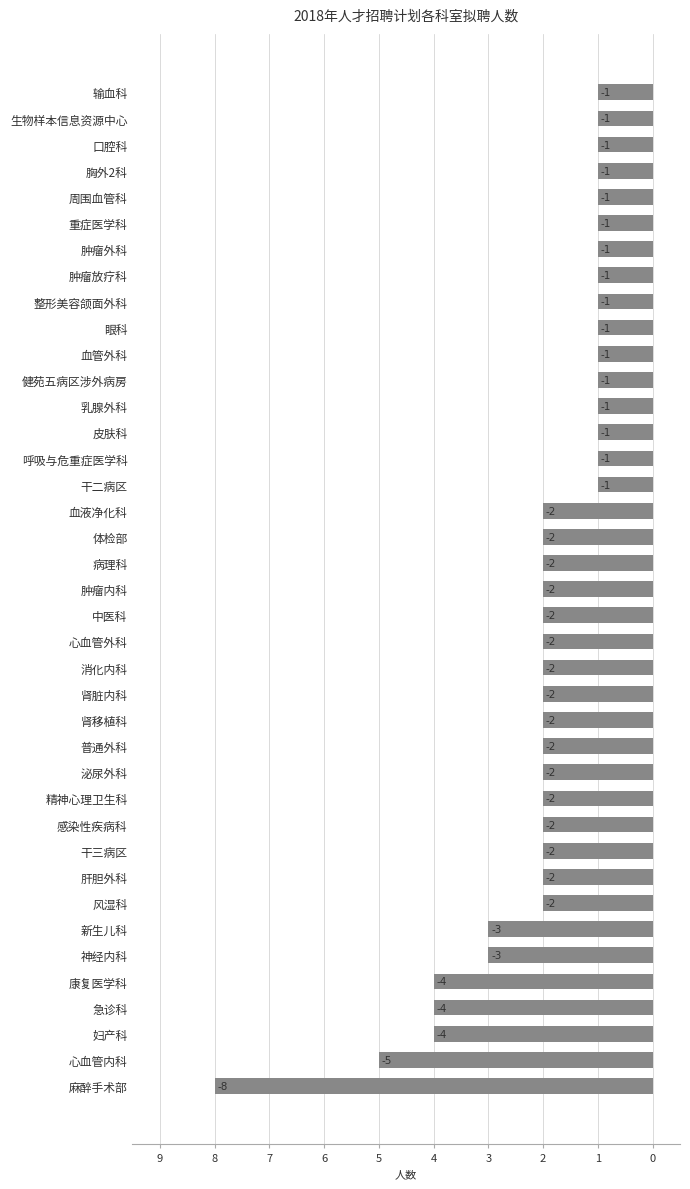

Are the bars horizontal?

Yes